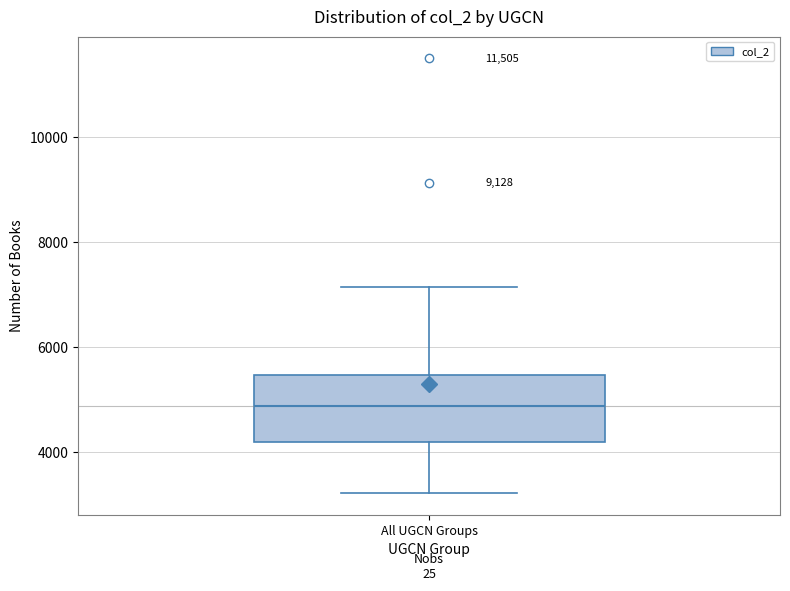

Transcribe this box plot: give where the median line is, the range the box spans, and where the two whiskers end, as read against the y-axis. The values are not printed on the chart, so give them approximately, as read against the axis.

median 4800, box 4200 to 5400, whiskers 3200 to 7200